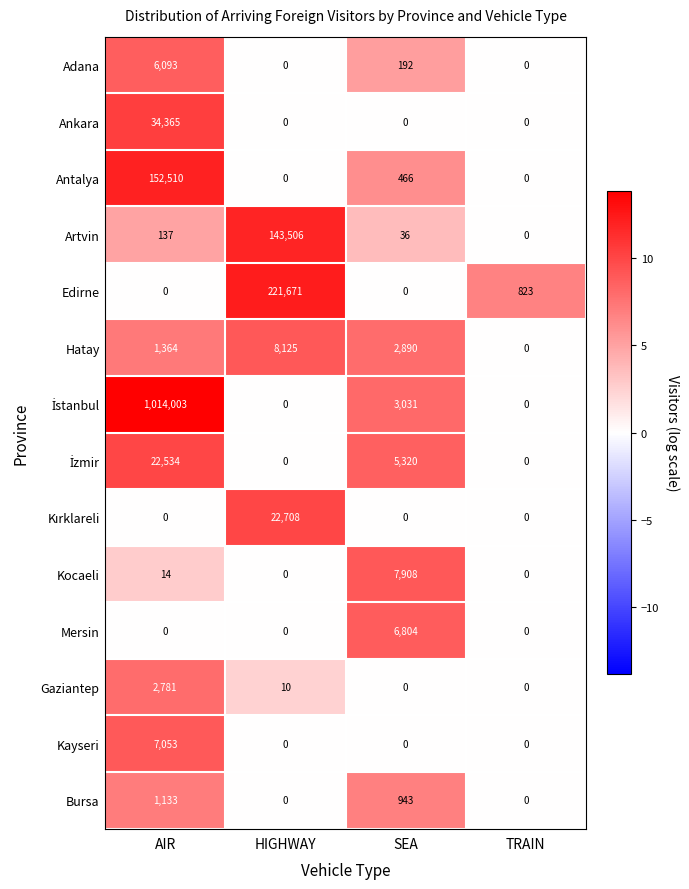

How many data points in Hatay are less than 2890?

2